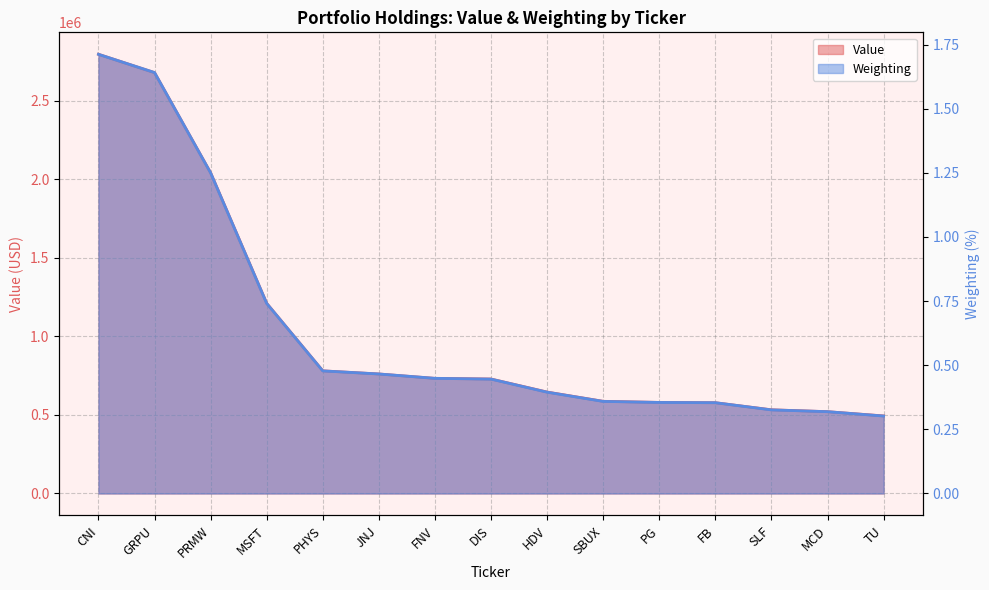

What is the difference between the Weighting values at CNI and GRPU?

0.1